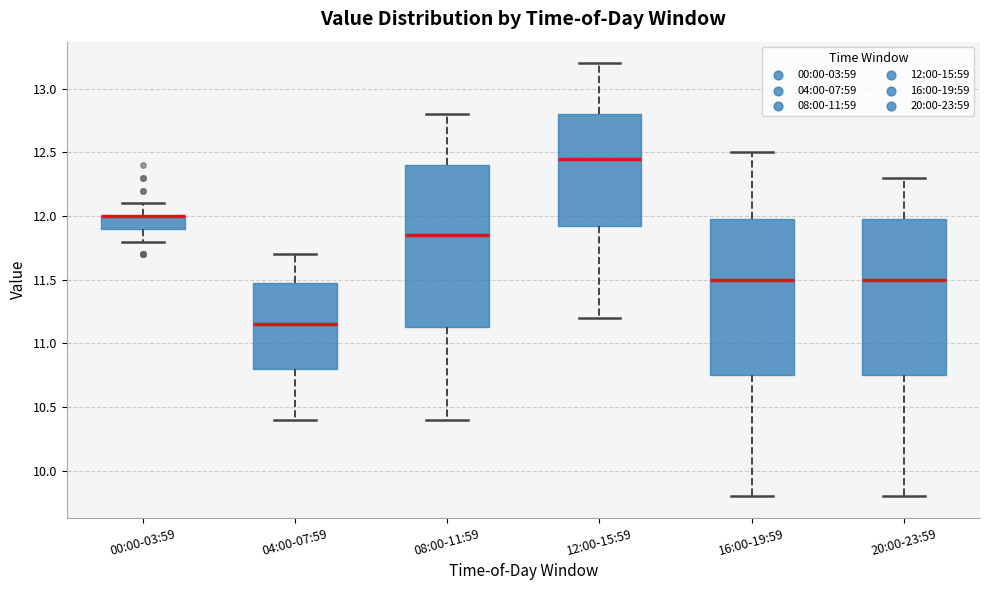

Reading left to right, transcribe this box plot: for each box, give where its median line is, the range the box spans, and where its two whiskers end, as read against the y-axis. The values are not printed on the chart, so give them approximately, as read against the axis.

00:00-03:59: median 12.00 (drawn on the box's upper edge), box 11.90 to 12.00, whiskers 11.80 to 12.10
04:00-07:59: median 11.15, box 10.80 to 11.50, whiskers 10.40 to 11.70
08:00-11:59: median 11.85, box 11.15 to 12.40, whiskers 10.40 to 12.80
12:00-15:59: median 12.45, box 11.95 to 12.80, whiskers 11.20 to 13.20
16:00-19:59: median 11.50, box 10.75 to 12.00, whiskers 9.80 to 12.50
20:00-23:59: median 11.50, box 10.75 to 12.00, whiskers 9.80 to 12.30